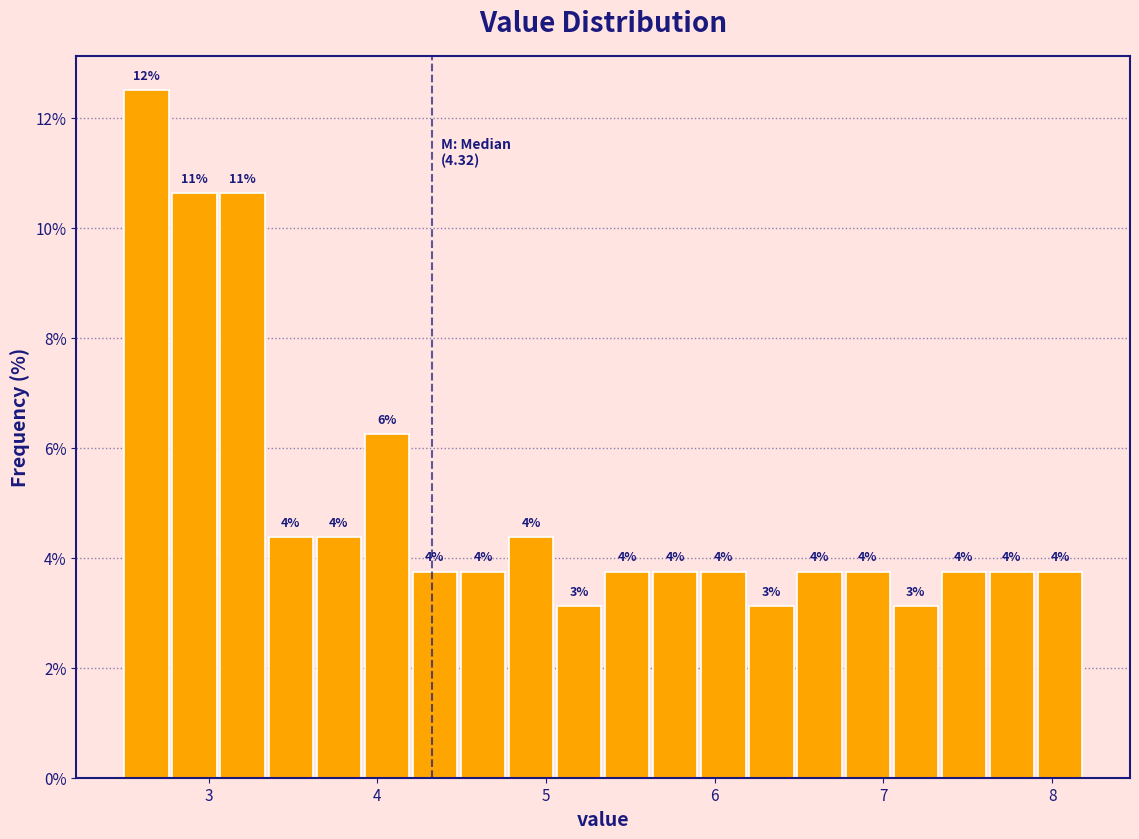

Read against the x-axis, roughly where is the centre of the tallest bar?

2.6